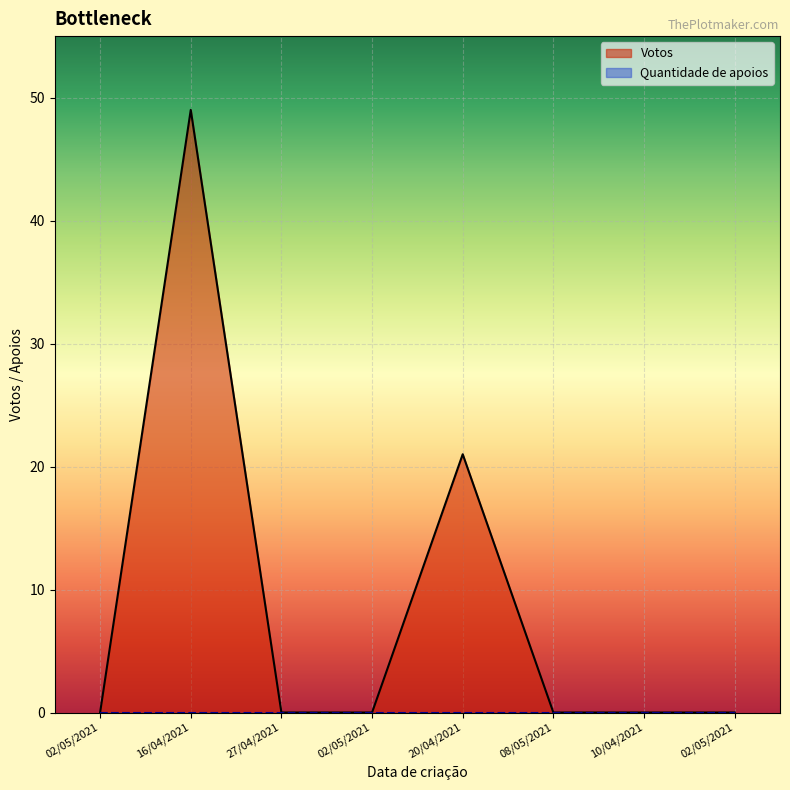

Reading right to left, transcribe all the data shown in this chart.

02/05/2021=0	10/04/2021=0	08/05/2021=0	20/04/2021=21	02/05/2021=0	27/04/2021=0	16/04/2021=49	02/05/2021=0